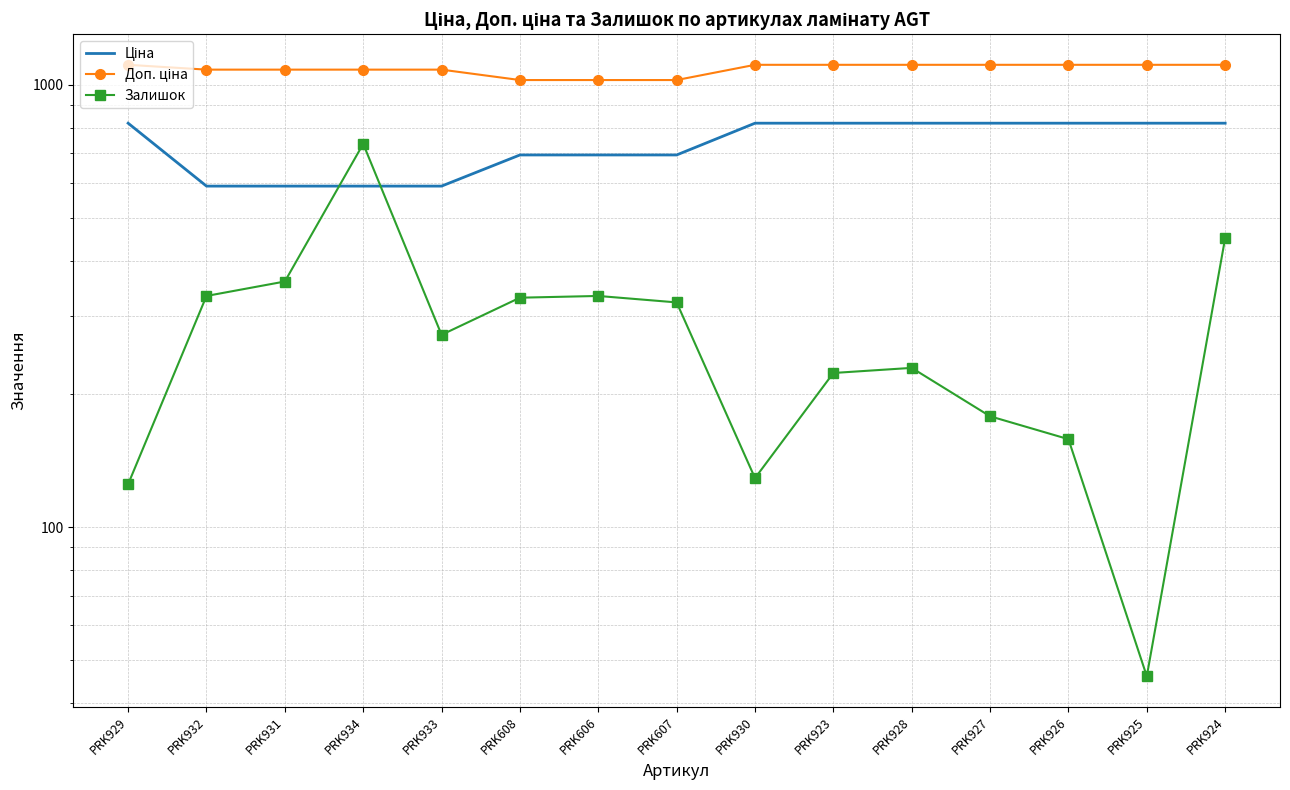

List the labels in order of Доп. ціна value, largest first.

PRK929, PRK930, PRK923, PRK928, PRK927, PRK926, PRK925, PRK924, PRK932, PRK931, PRK934, PRK933, PRK608, PRK606, PRK607